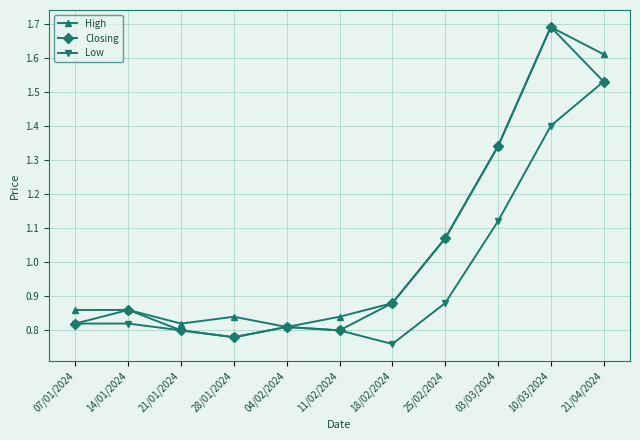

At which category is the sum across all series the highest?

10/03/2024